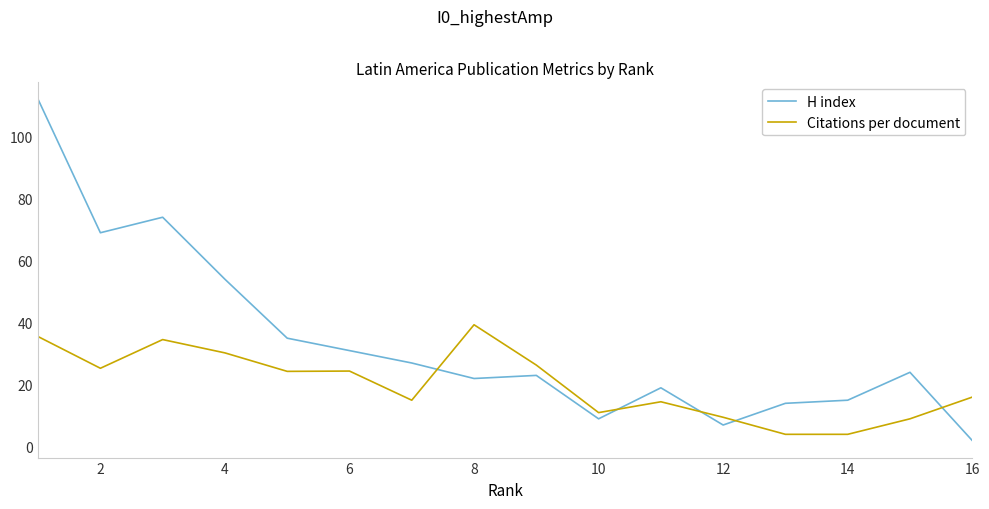

How many intersections are there between H index and Citations per document?

5